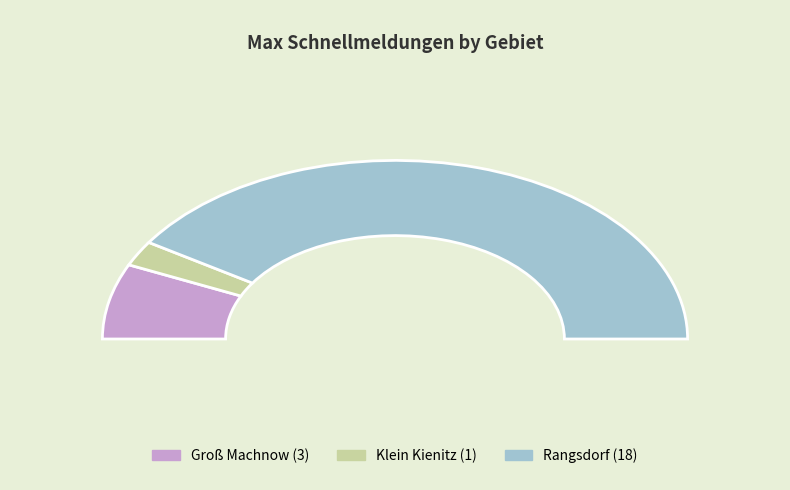

Rank the categories by value from highest to lowest.

Rangsdorf, Groß Machnow, Klein Kienitz